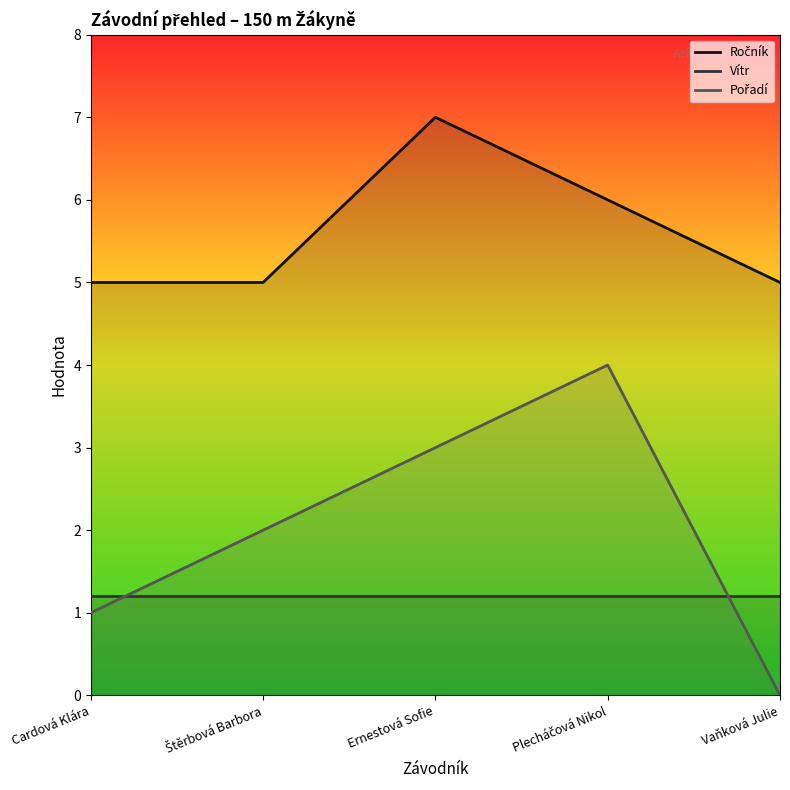

True or false: Ročník and Vítr intersect in this chart.

False